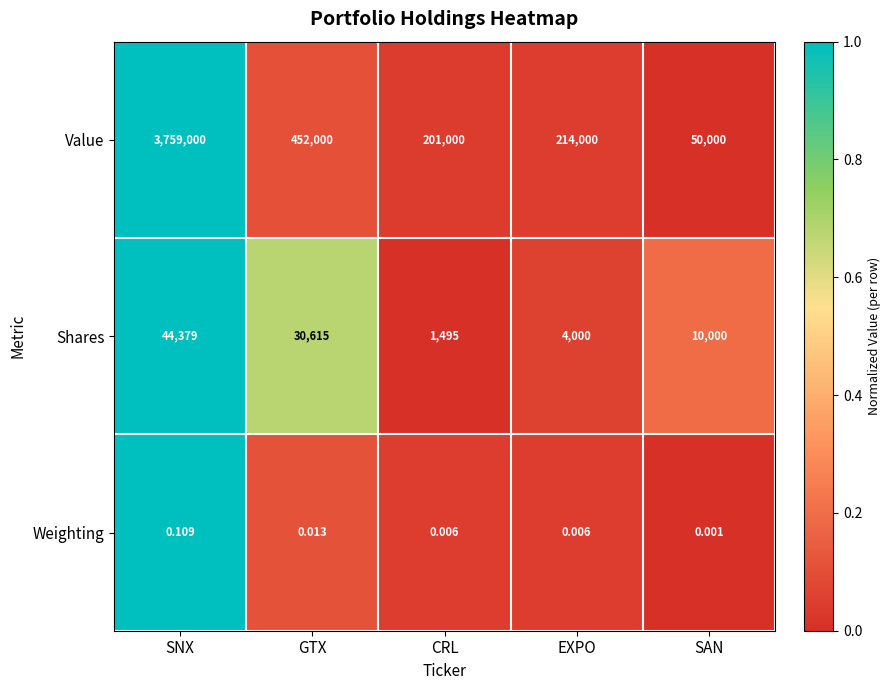

Rank the series by their maximum value, from lowest to highest.

Weighting, Shares, Value